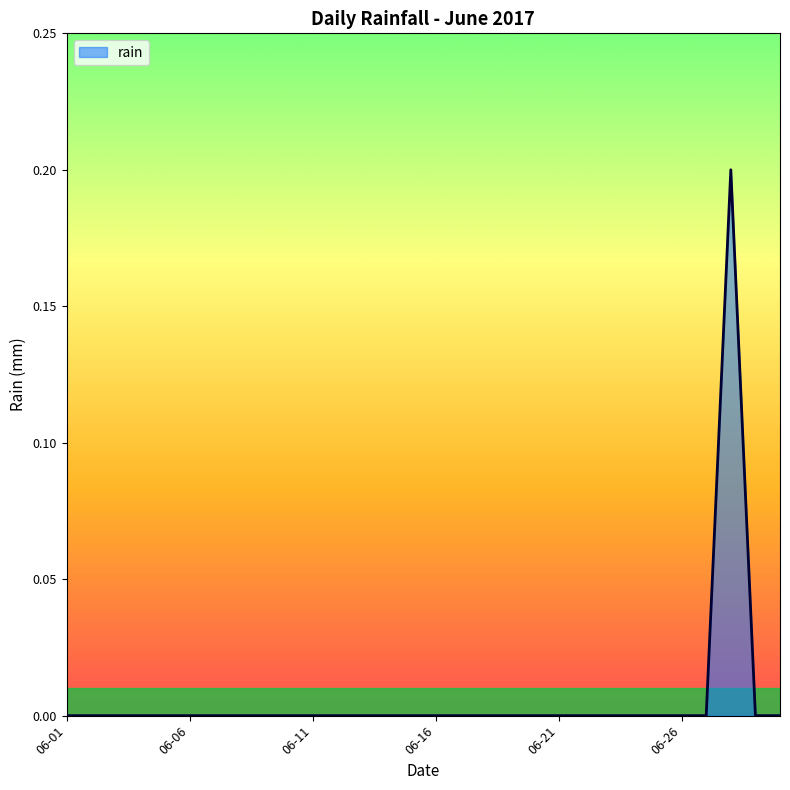

How many lines are shown in the chart?

1